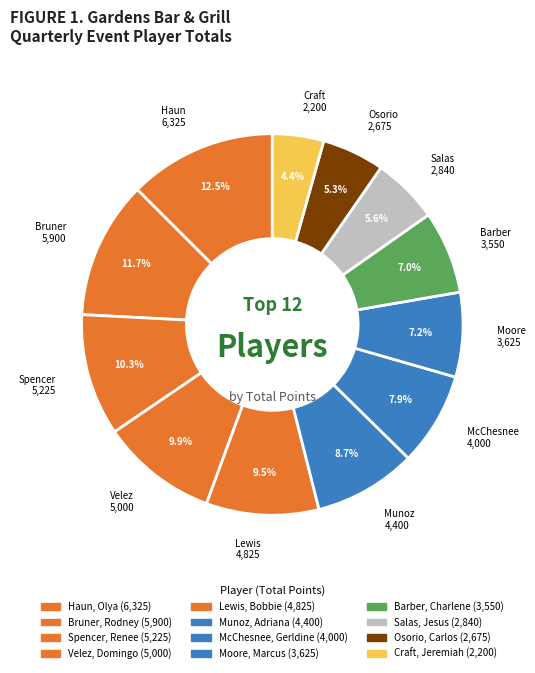

How many segments does this pie chart have?

12